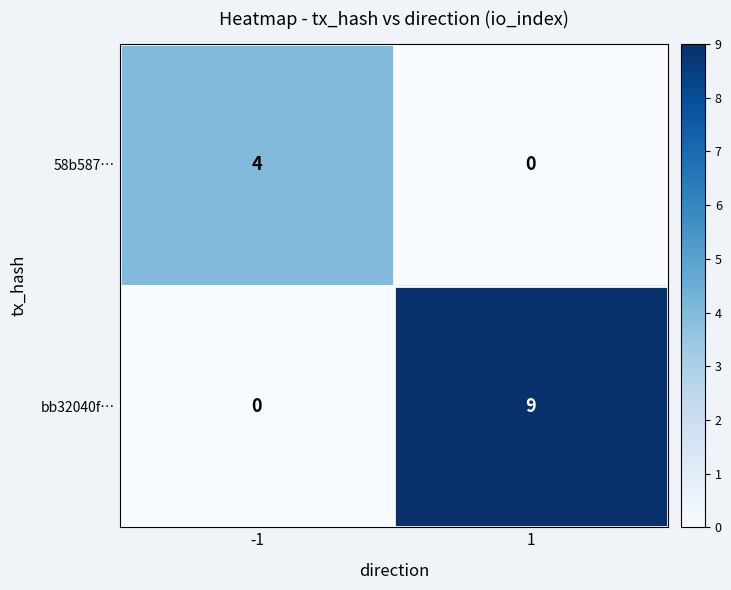

Is it true that bb32040f… equals -6 at -1?

False